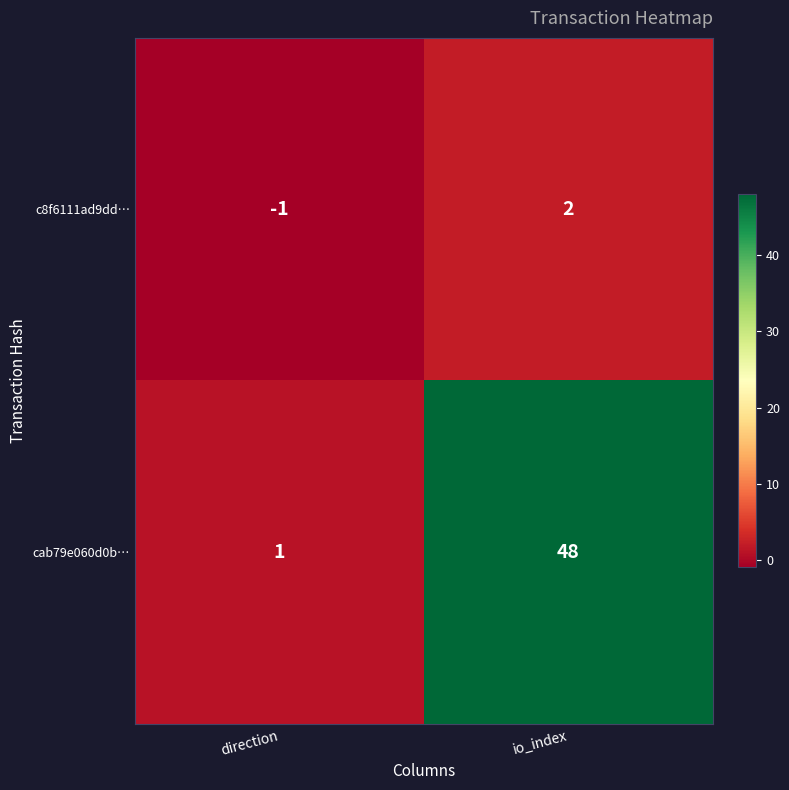

What is the difference between the maximum and minimum values in the c8f6111ad9dd… series?

3